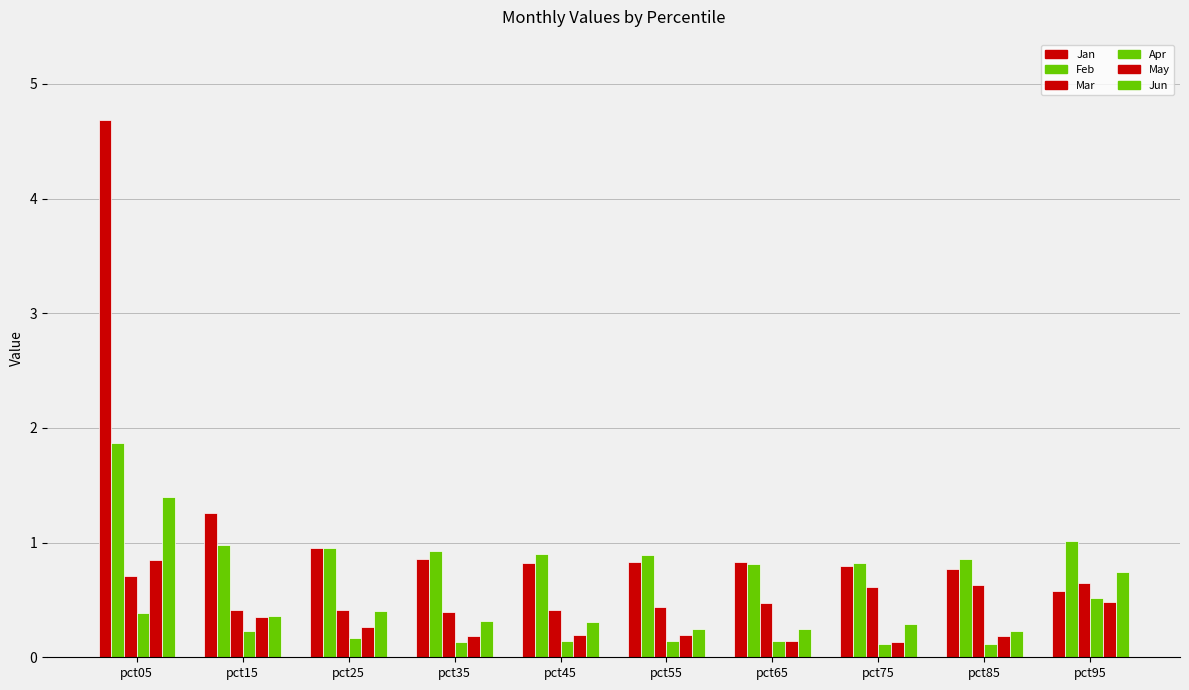

How many data points does each series have?

10